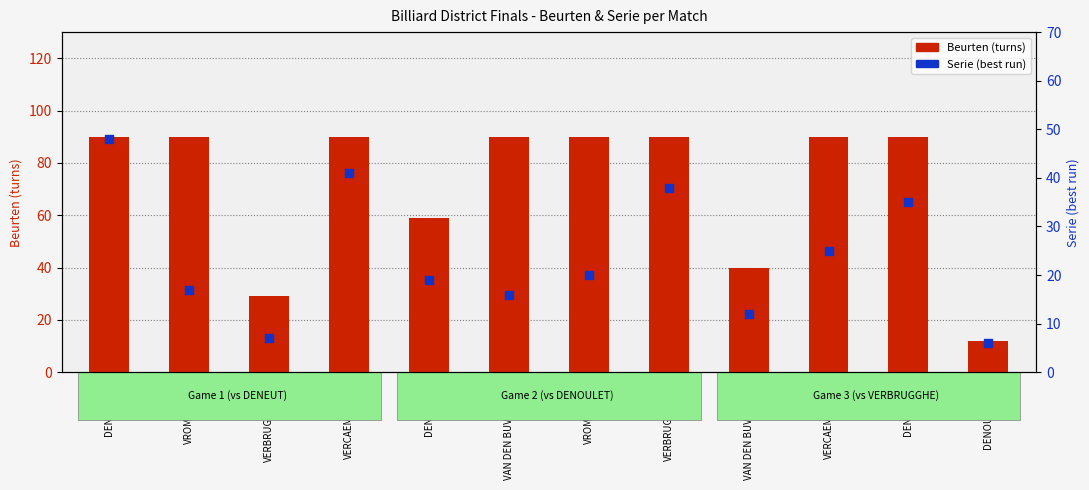

Which series has the widest spread of Y values?

Beurten (turns)